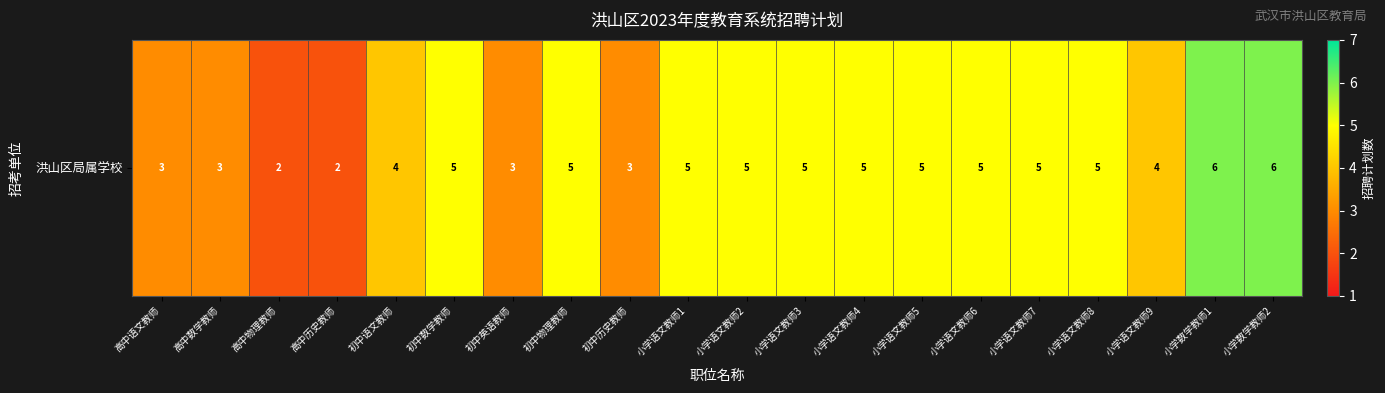

Is it true that the value at 高中数学教师 is 5?

False